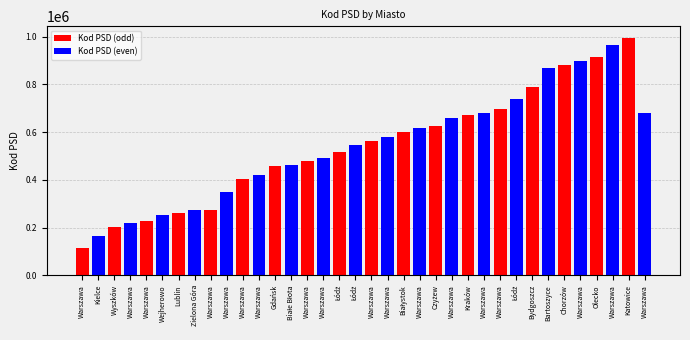

Which category has the highest value in the Kod PSD (even) series?

Warszawa